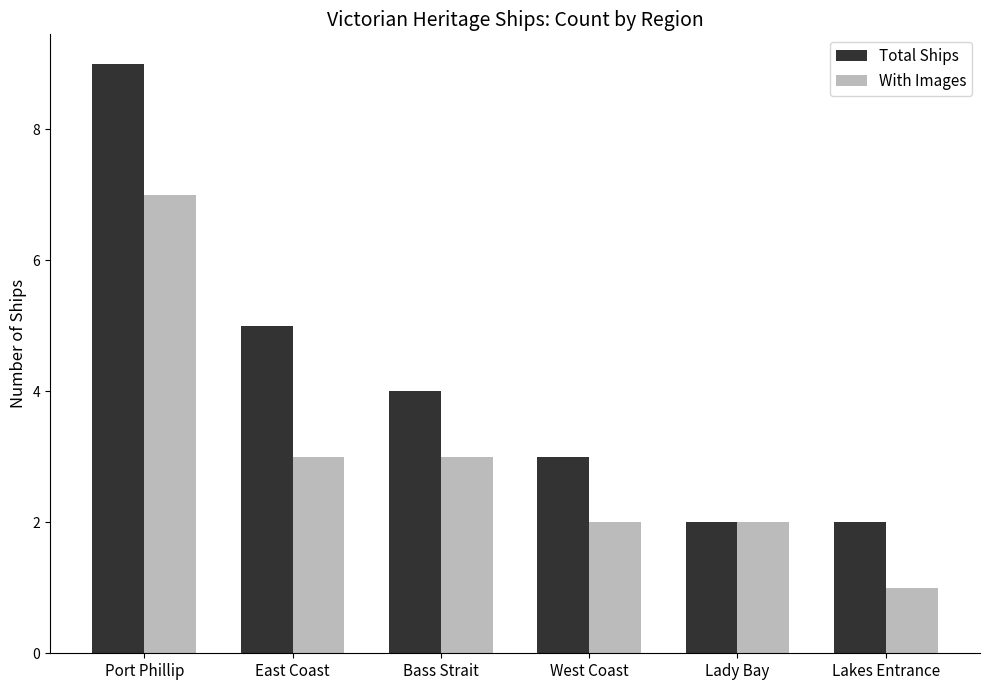

Reading left to right, what are all the values shown in this chart?

Total Ships: 9	5	4	3	2	2
With Images: 7	3	3	2	2	1